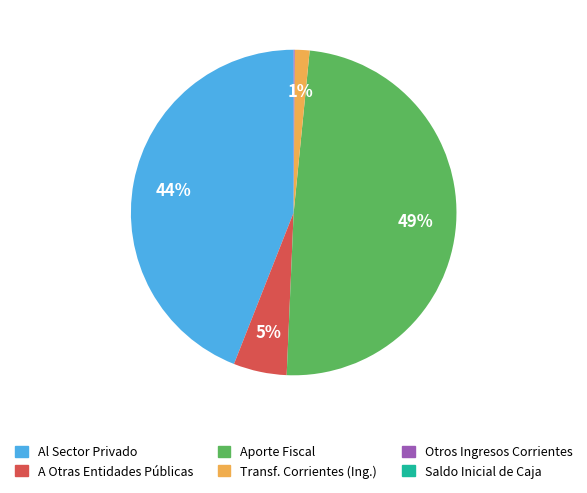

Is there a majority slice in this chart?

No